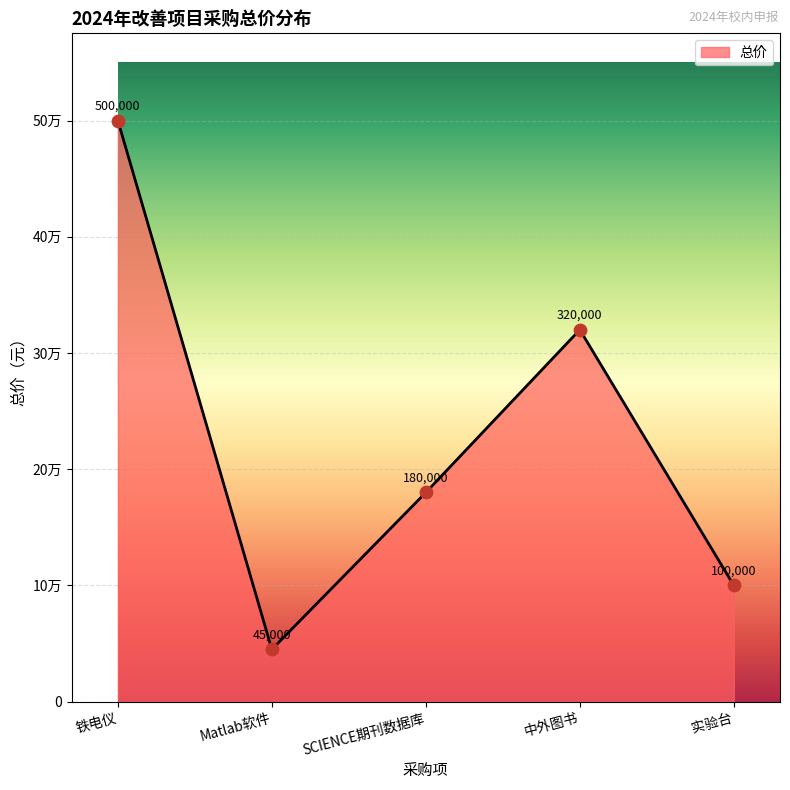

What is the ratio of the value at 实验台 to the value at SCIENCE期刊数据库?

0.6